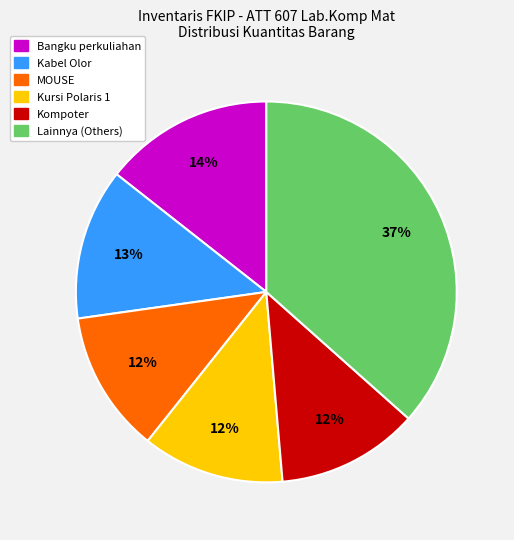

To the nearest percent, what is the difference between the largest and smallest slice percentages?

25%